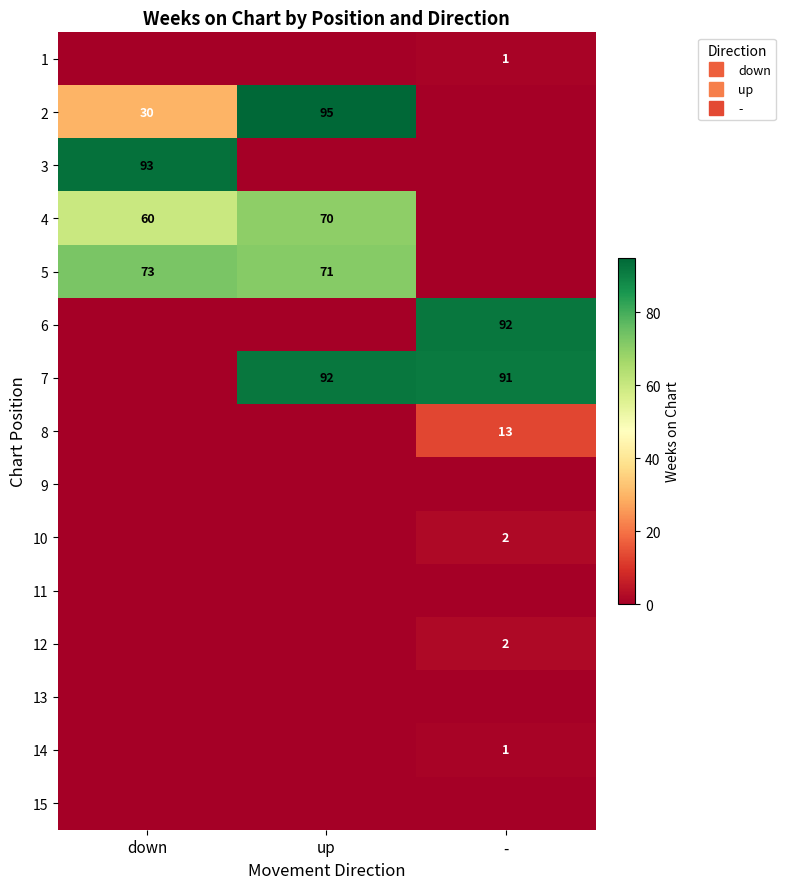

At which category does the chart reach its peak across all series?

up